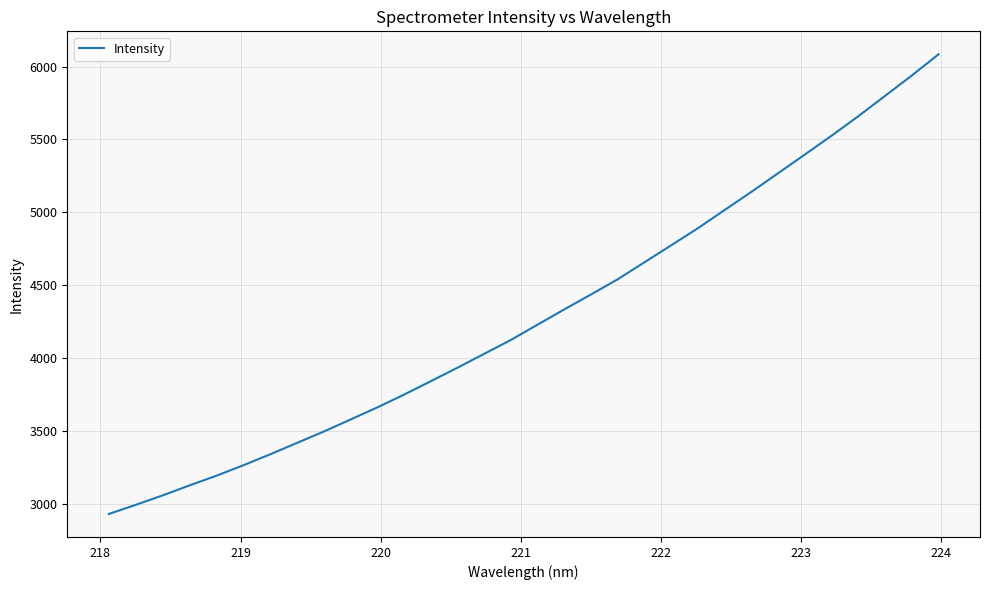

What is the maximum value shown in the chart?

6084.4